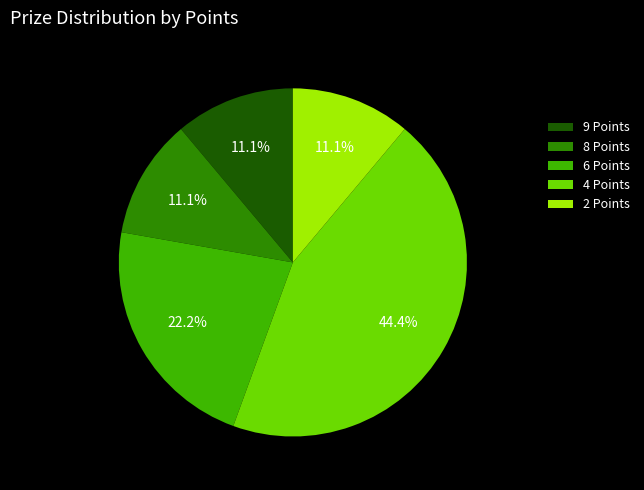

The 6 Points slice represents 22% of the pie. True or false?

True